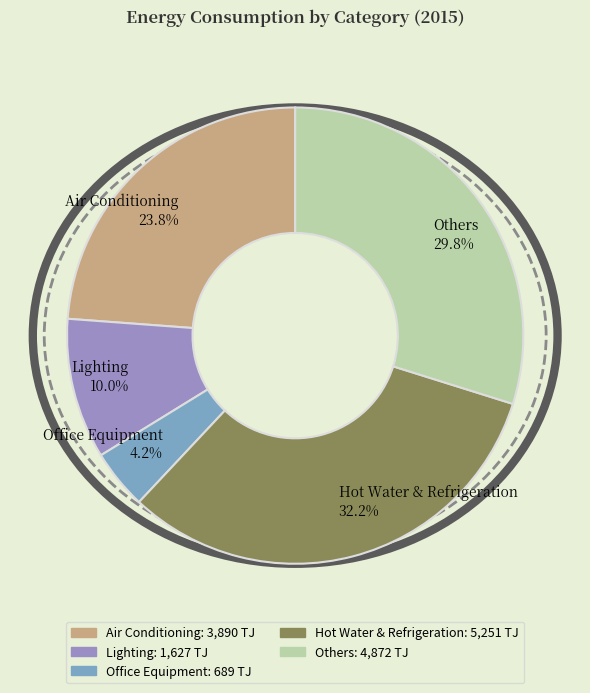

Rank the categories by value from lowest to highest.

Office Equipment, Lighting, Air Conditioning, Others, Hot Water & Refrigeration